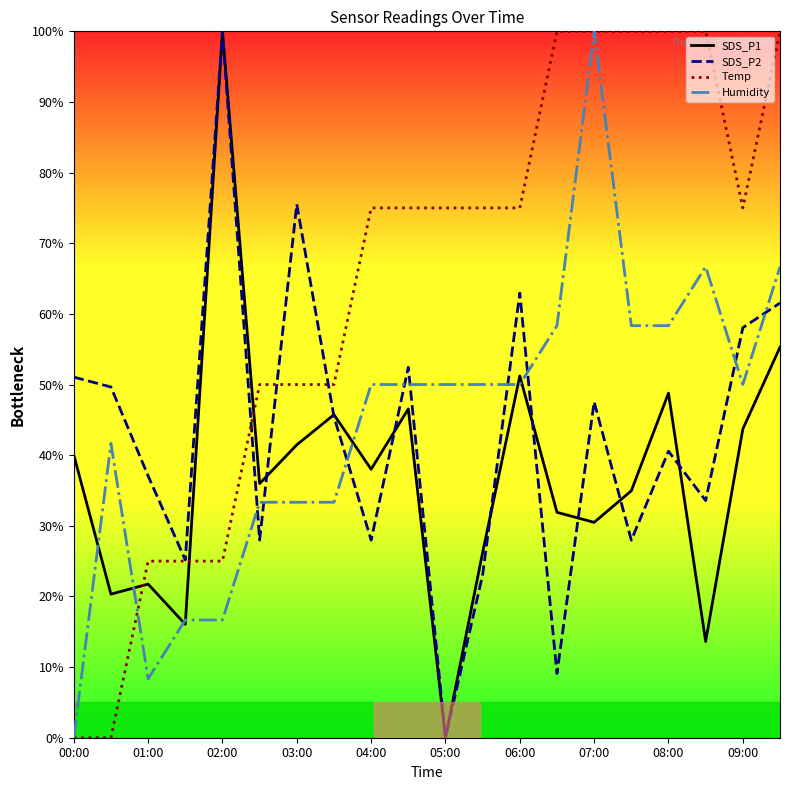

The SDS_P2 series shows 23.1 at 11. True or false?

True